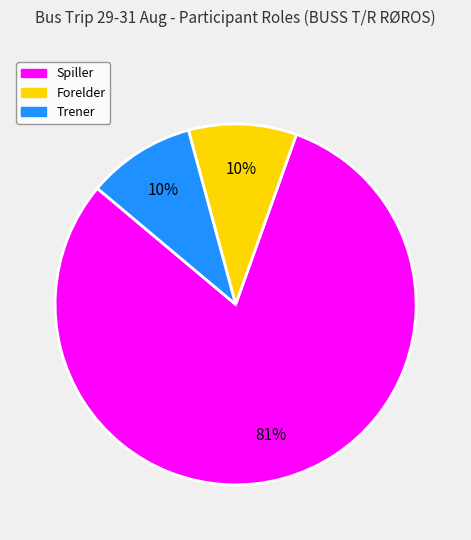

Count the number of slices in the pie.

3